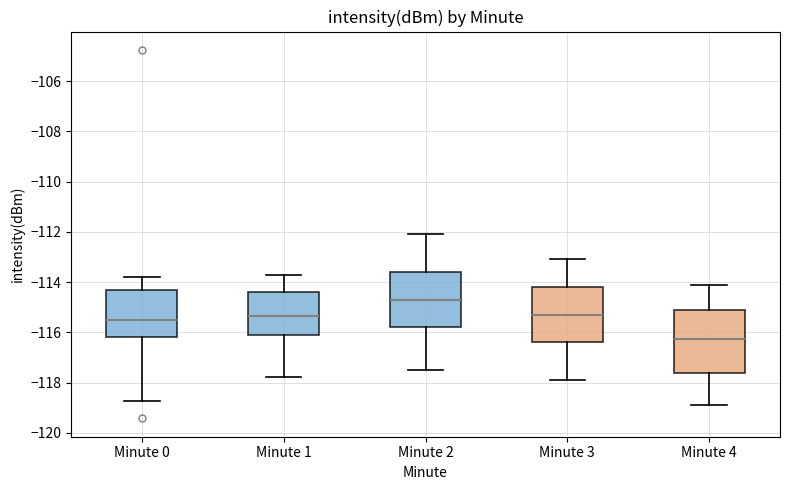

Reading left to right, transcribe this box plot: for each box, give where its median line is, the range the box spans, and where its two whiskers end, as read against the y-axis. The values are not printed on the chart, so give them approximately, as read against the axis.

Minute 0: median -115.6, box -116.2 to -114.4, whiskers -118.8 to -113.8
Minute 1: median -115.4, box -116.2 to -114.4, whiskers -117.8 to -113.8
Minute 2: median -114.6, box -115.8 to -113.6, whiskers -117.4 to -112.0
Minute 3: median -115.2, box -116.4 to -114.2, whiskers -117.8 to -113.0
Minute 4: median -116.2, box -117.6 to -115.2, whiskers -118.8 to -114.0